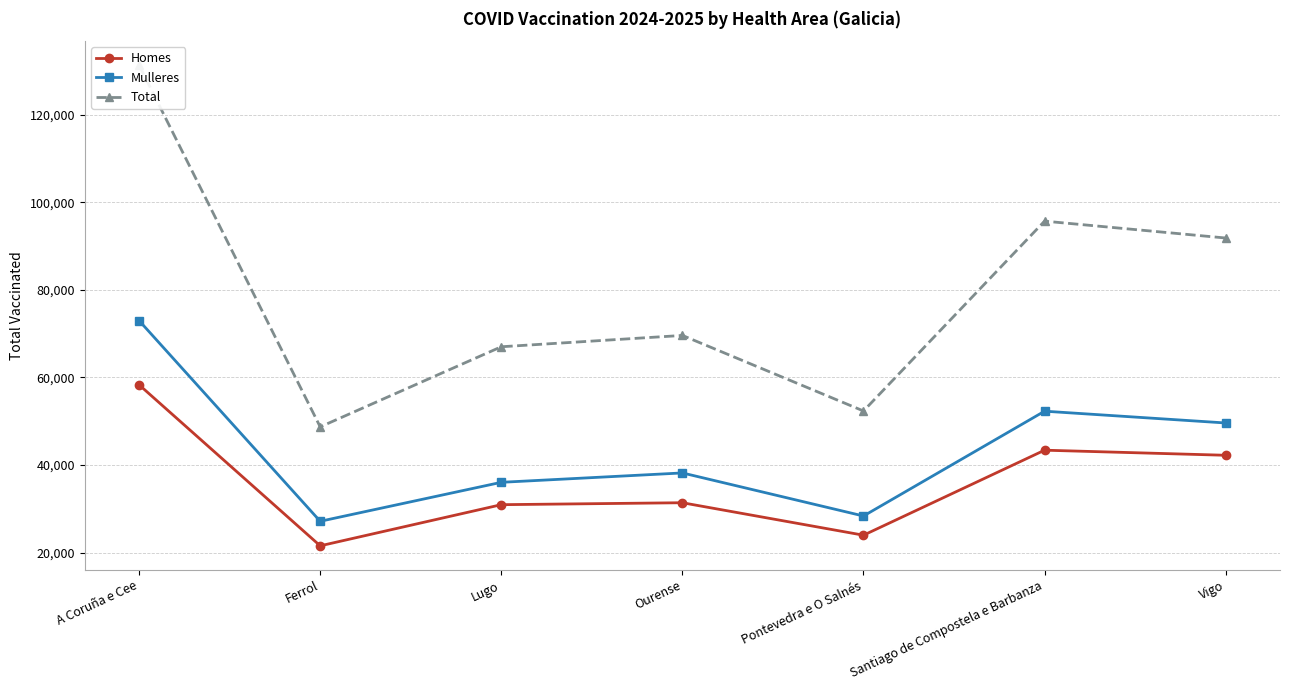

What position from the right is Ourense?

4